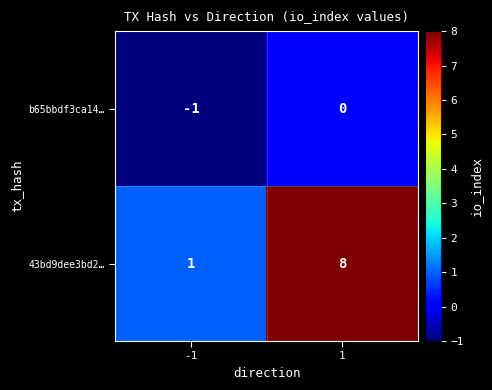

What is the spread (max minus min) of values at 1?

8